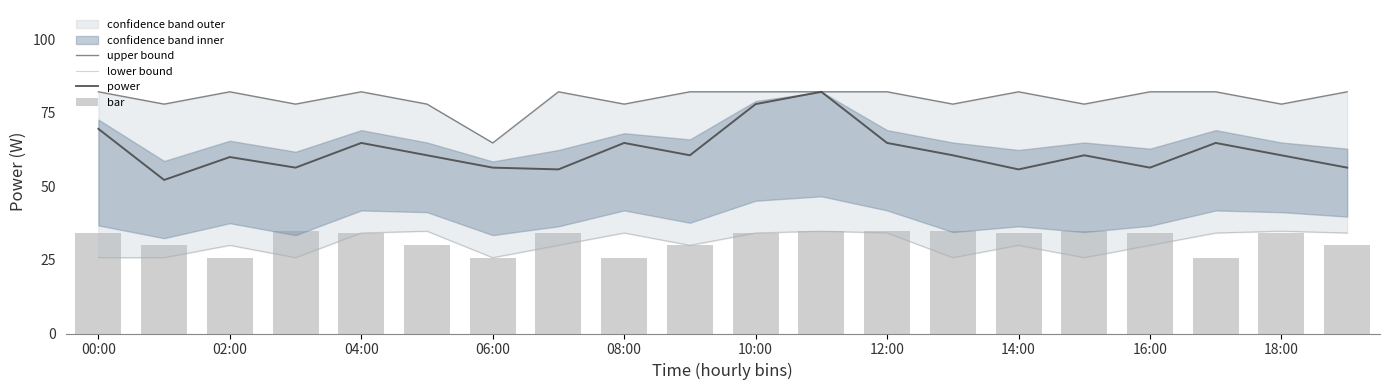

Which series has the largest range (max minus min)?

power